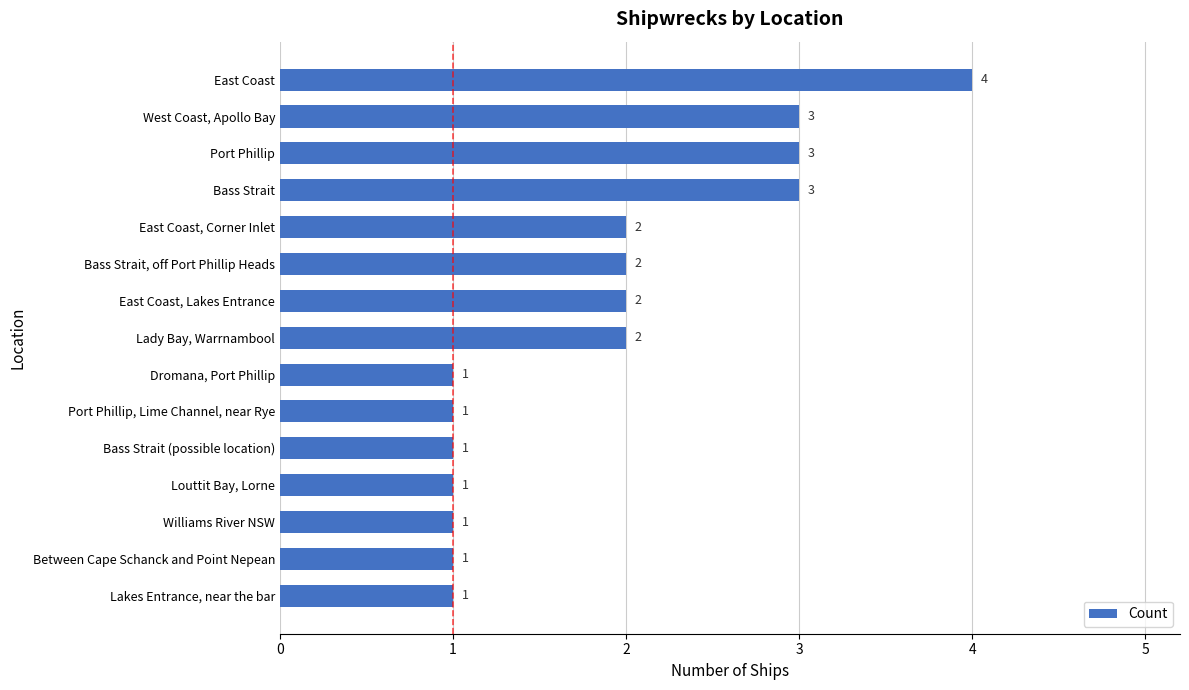

The chart shows a value of 1 at East Coast, Lakes Entrance. True or false?

False